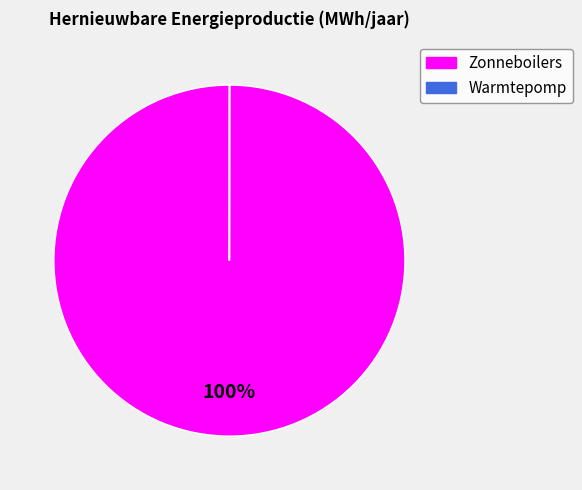

Is there a majority slice in this chart?

Yes